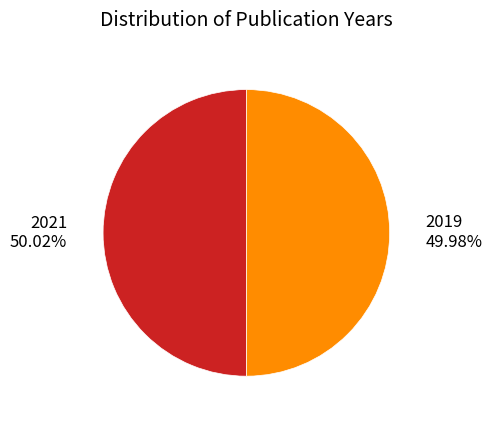

Count the number of slices in the pie.

2